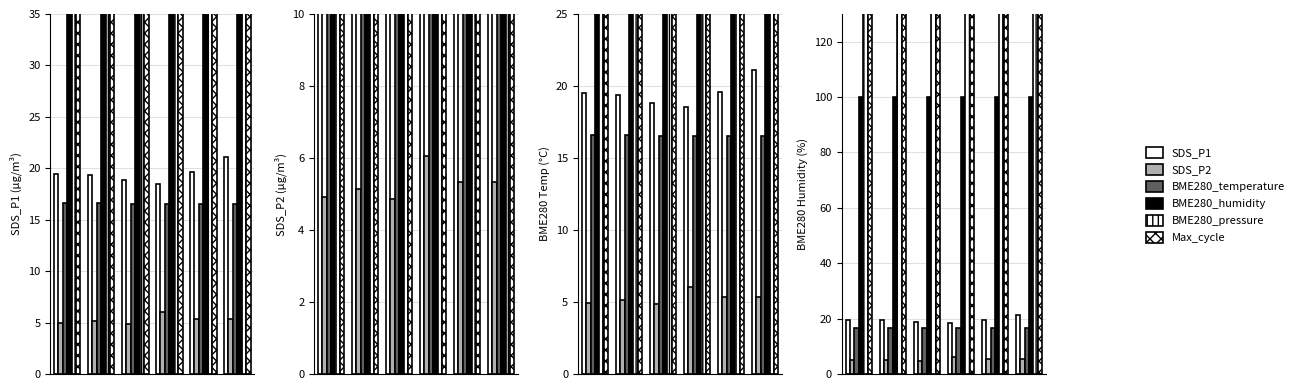

Reading right to left, list all the values displayed in this chart.

SDS_P1: 21.1	19.6	18.5	18.9	19.4	19.5
SDS_P2: 5.3	5.3	6.0	4.8	5.2	4.9
BME280_temperature: 16.5	16.5	16.5	16.5	16.6	16.6
BME280_humidity: 100.0	100.0	100.0	100.0	100.0	100.0
BME280_pressure: 102013.6	102022.4	102024.2	102040.1	102039.3	102033.2
Max_cycle: 20033.0	20473.0	20025.0	20064.0	20033.0	20029.0